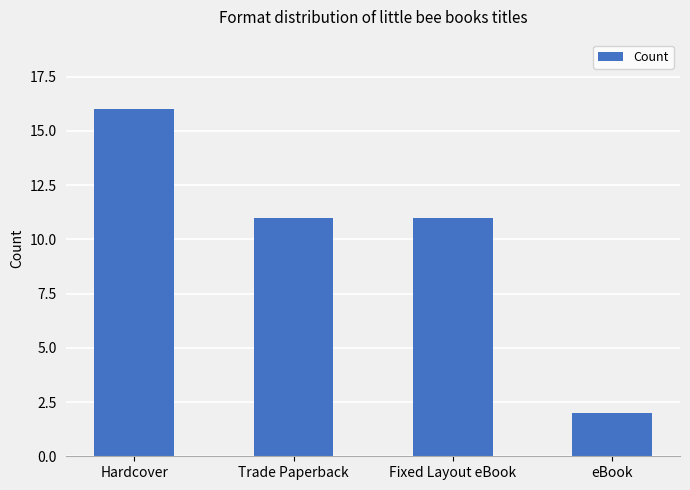

What is the difference between the values at Fixed Layout eBook and eBook?

9